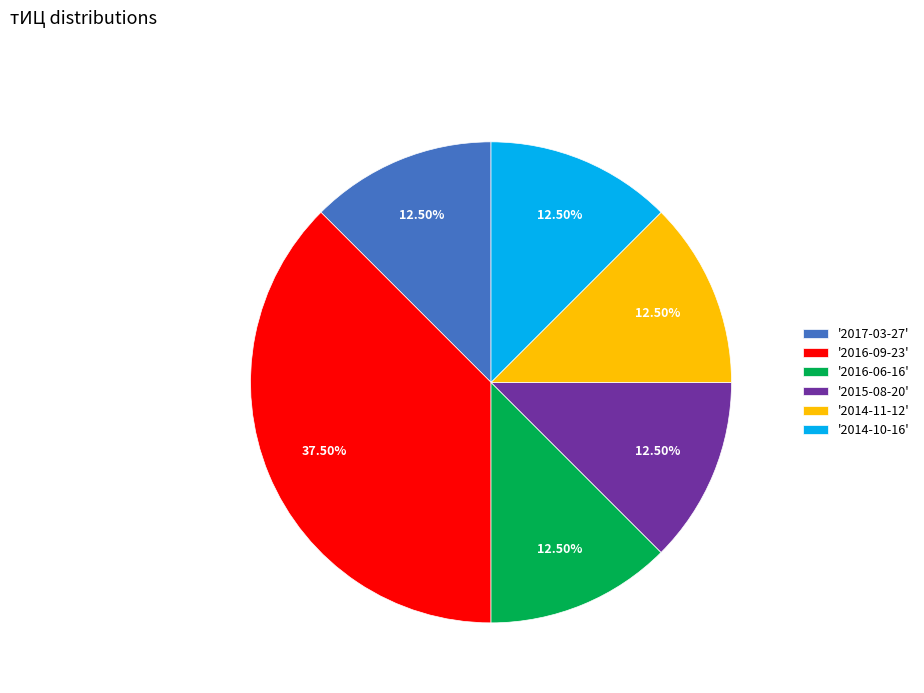

Does '2014-11-12' represent more than half of the total?

No